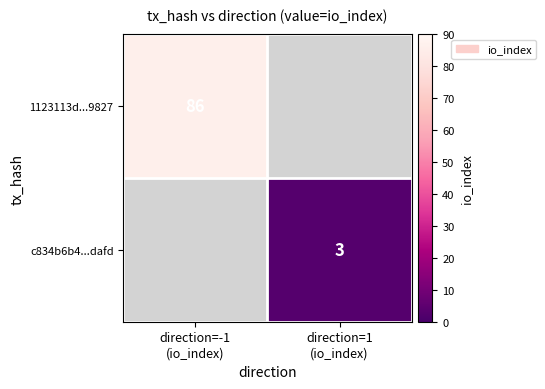

At how many categories does at least one series exceed 67?

1